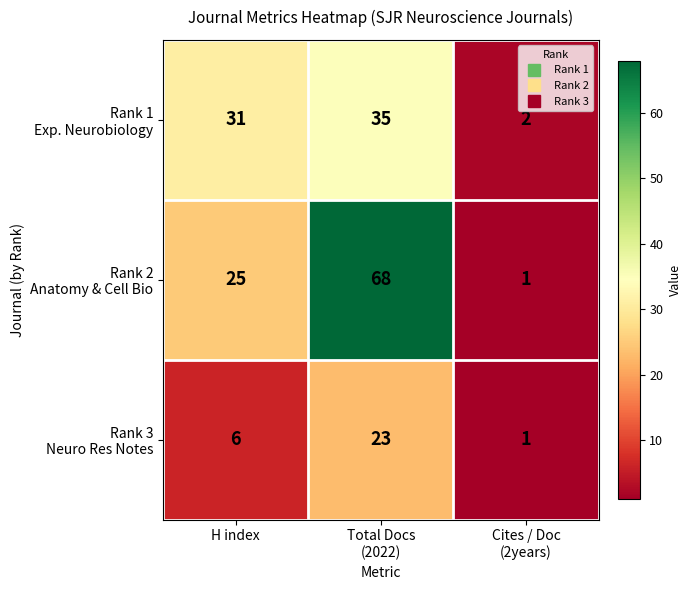

What is the spread (max minus min) of values at H index?

25